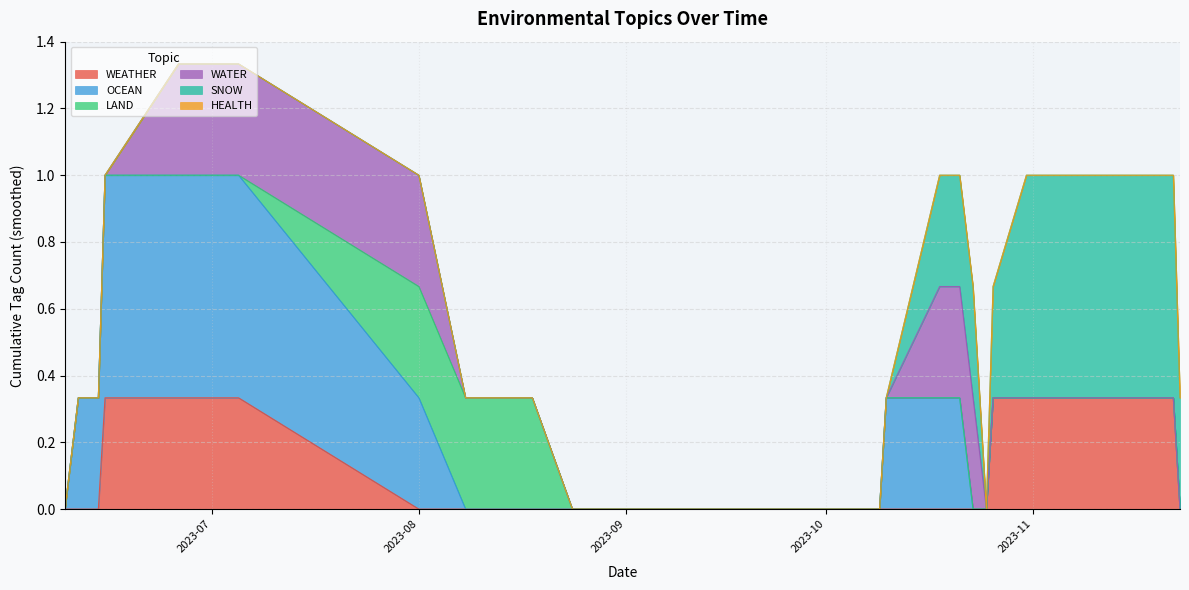

What is the total value across all series at 2023-08?

1.0